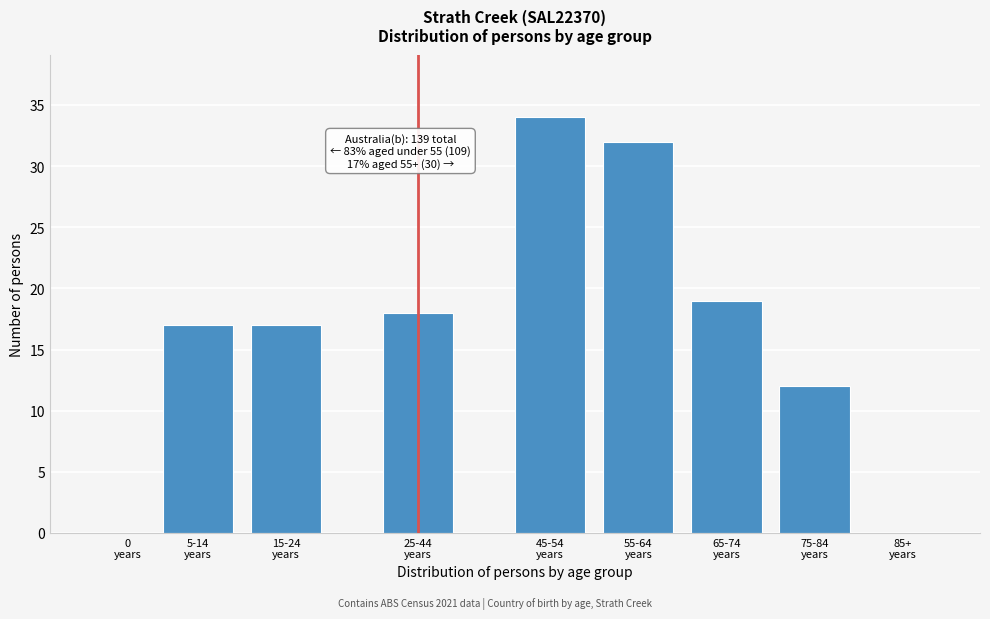

What is the greatest value displayed?

34